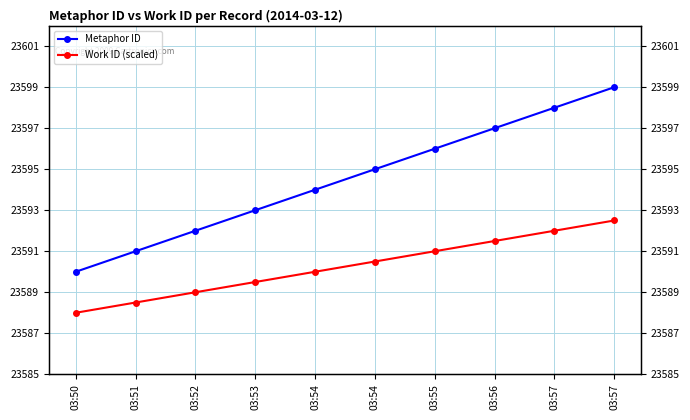

Where is Metaphor ID nearest to the value 23594?

03:54